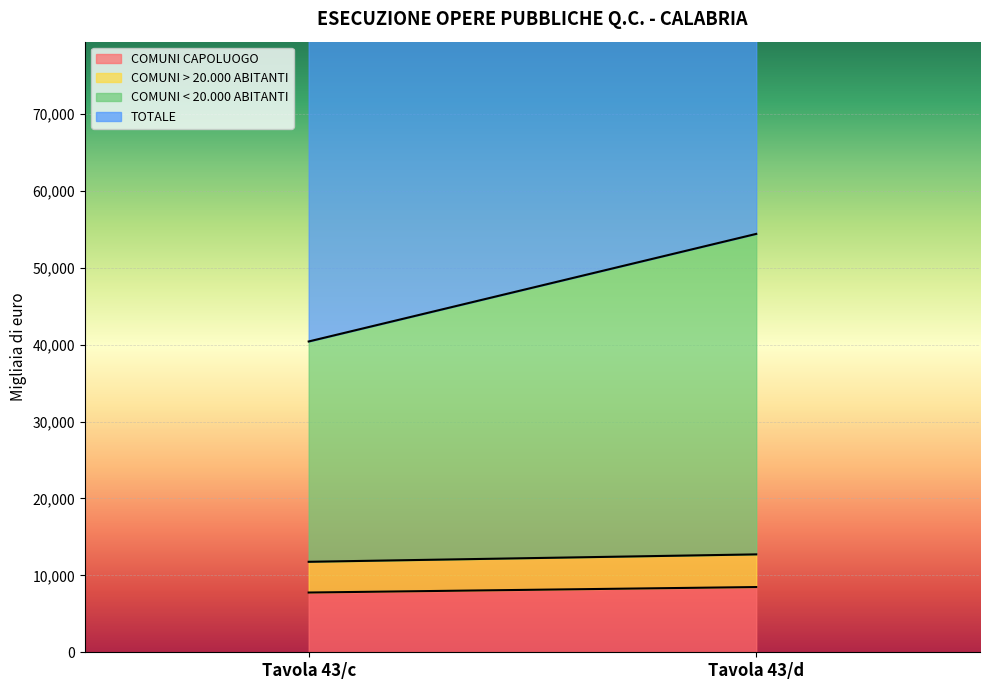

Rank the series at Tavola 43/c from lowest to highest value.

COMUNI > 20.000 ABITANTI, COMUNI CAPOLUOGO, COMUNI < 20.000 ABITANTI, TOTALE